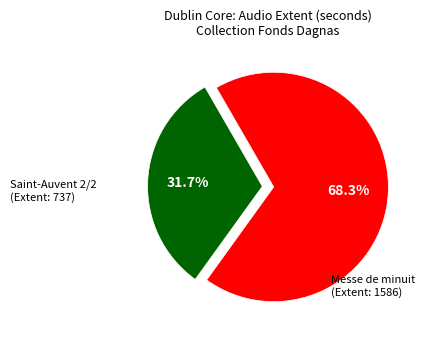

Is there a majority slice in this chart?

Yes